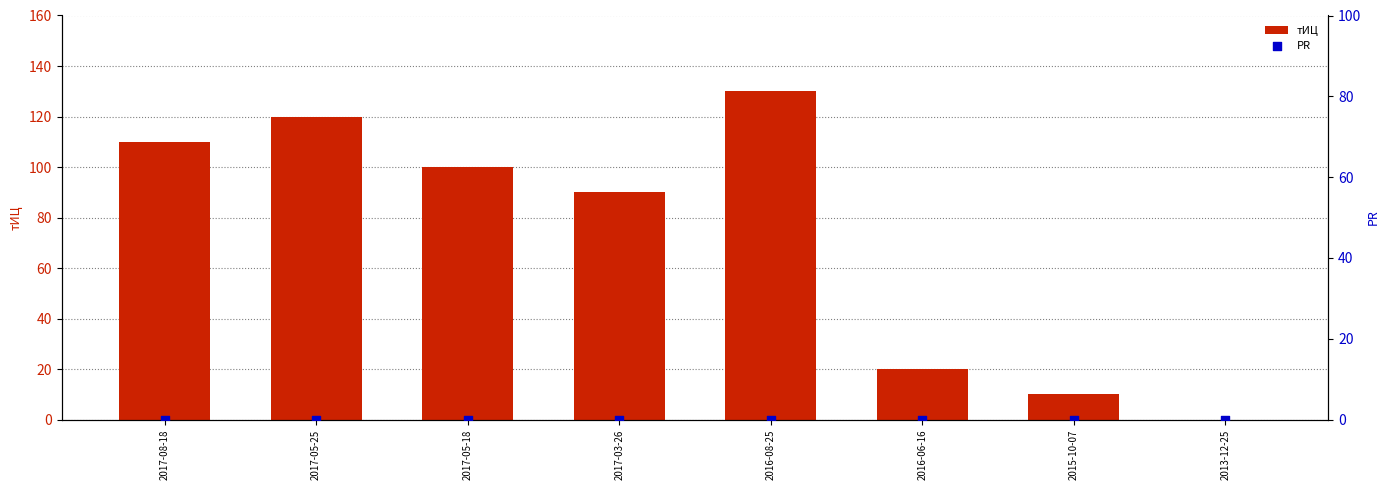

At how many categories does at least one series exceed 13?

6